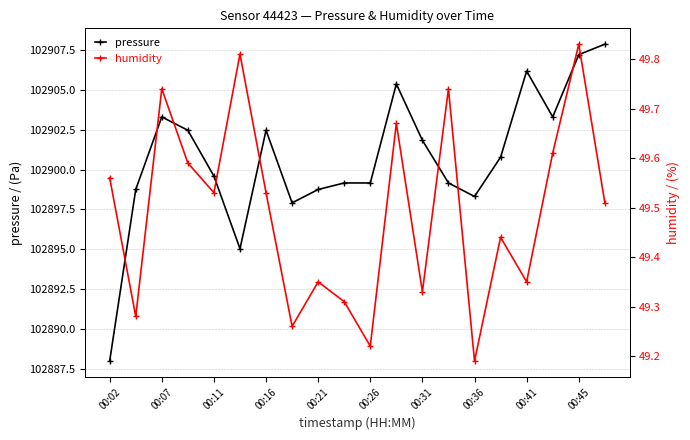

What is the average value of the pressure series?

102900.7